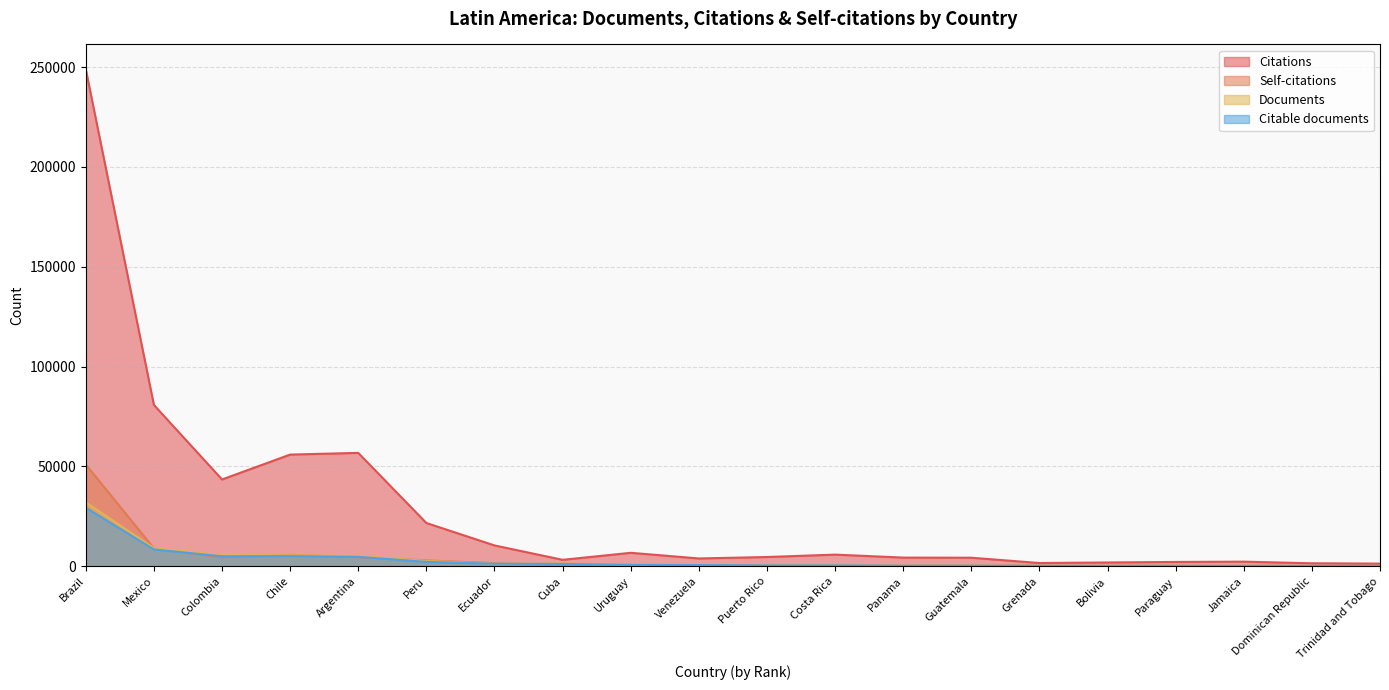

Between Colombia and Peru, which series saw the biggest shift?

Citations